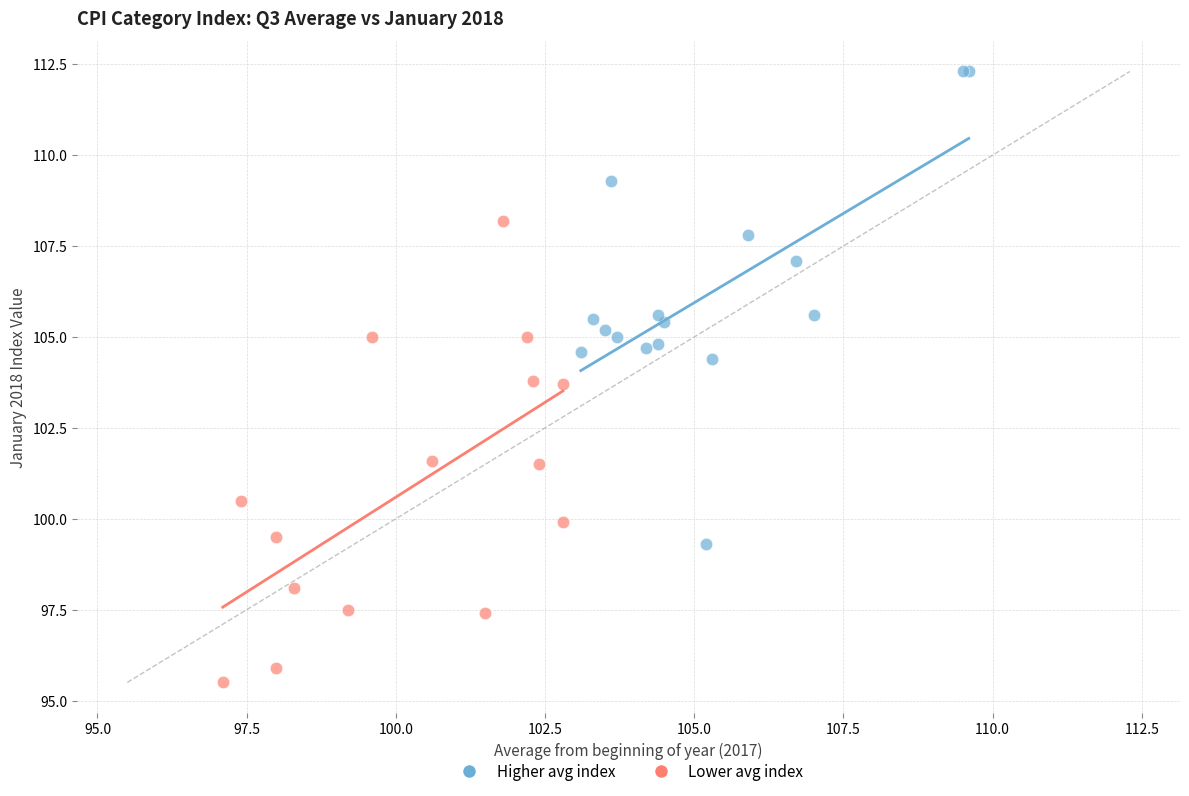

Which series reaches the minimum Y coordinate?

Lower avg index